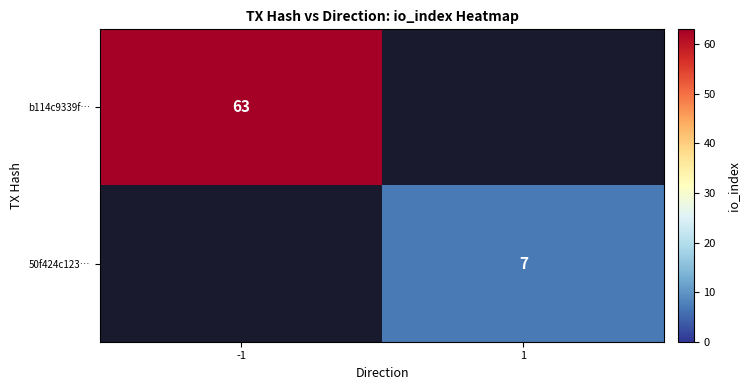

What is the maximum value shown in the chart?

63.0